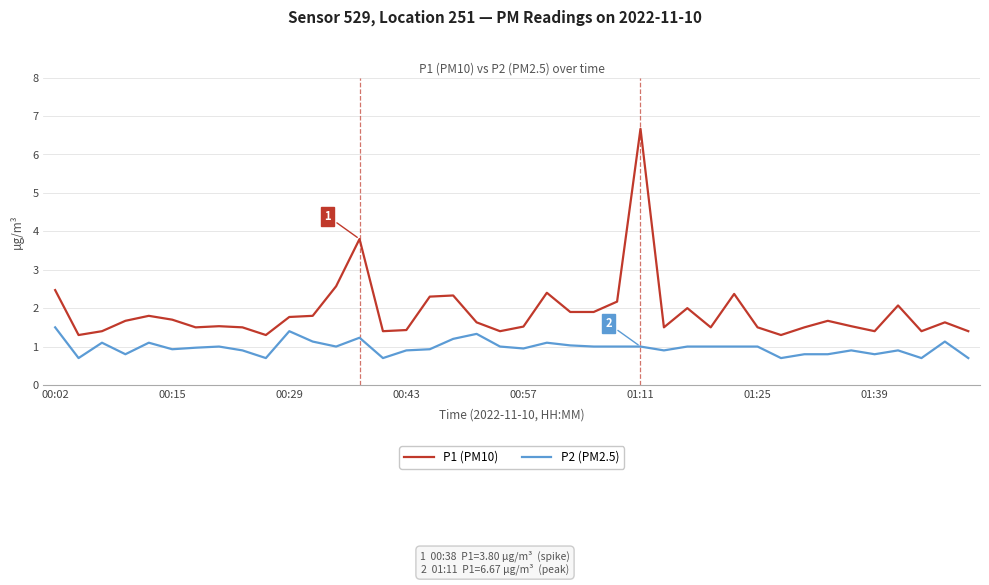

What is the lowest value of the P1 (PM10) series?

1.3